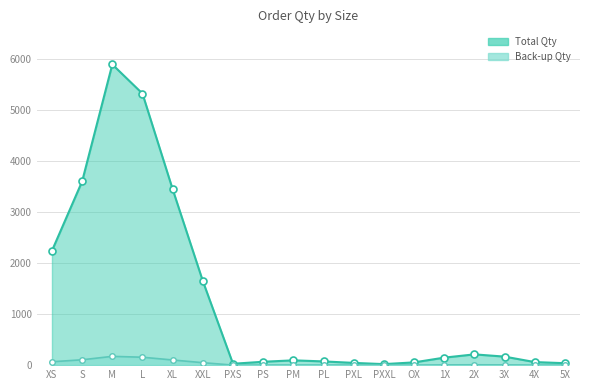

Rank the series by their maximum value, from lowest to highest.

Back-up Qty, Total Qty